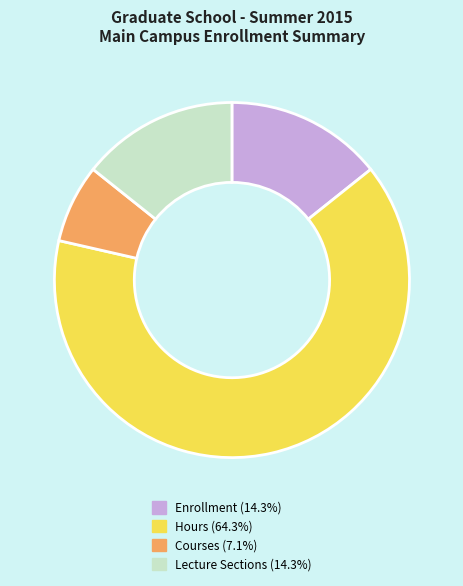

Which slice represents more than half of the pie?

Hours